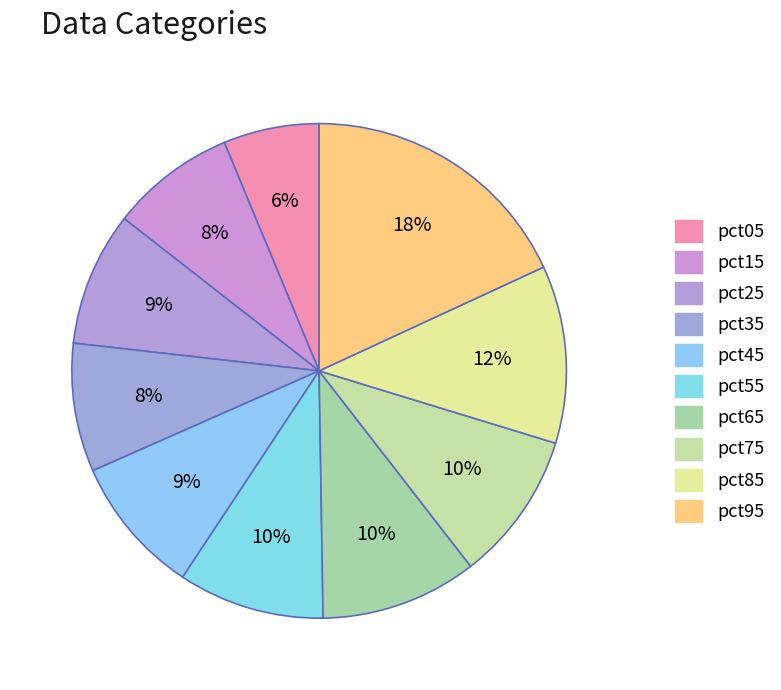

To the nearest percent, what is the combined percentage of pct95 and pct75?

28%